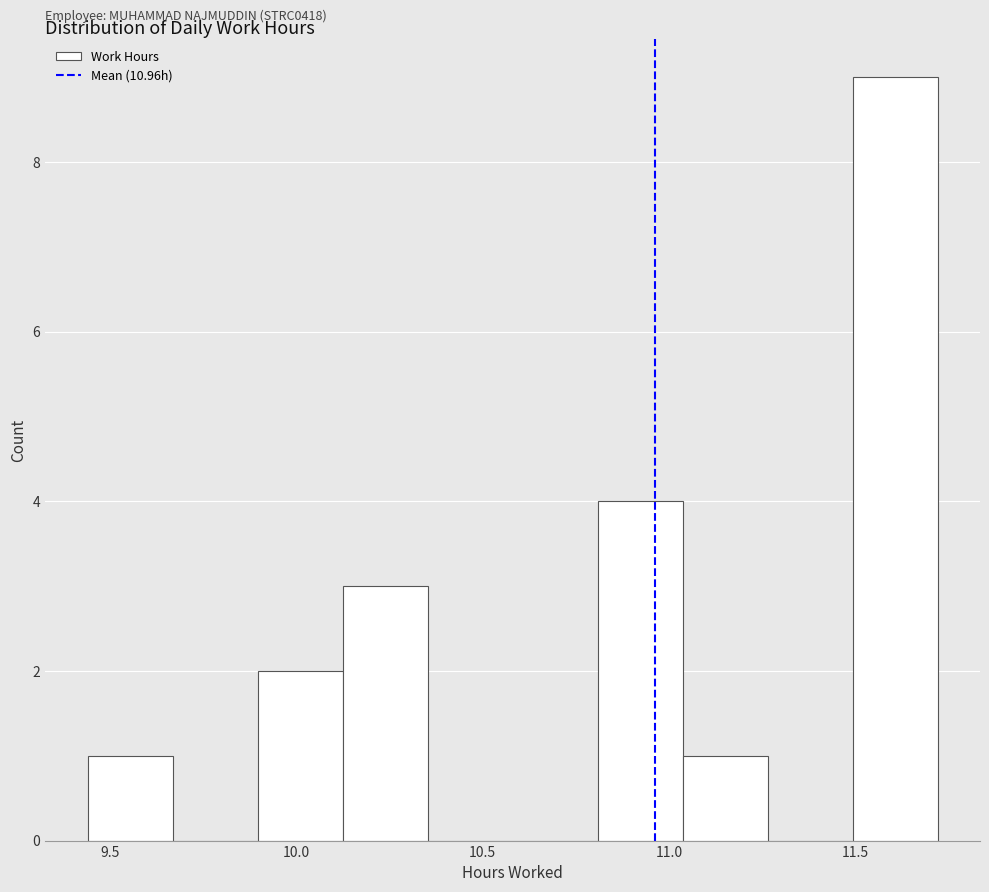

Over which range of the x-axis is the bar tallest?

11.50 to 11.70